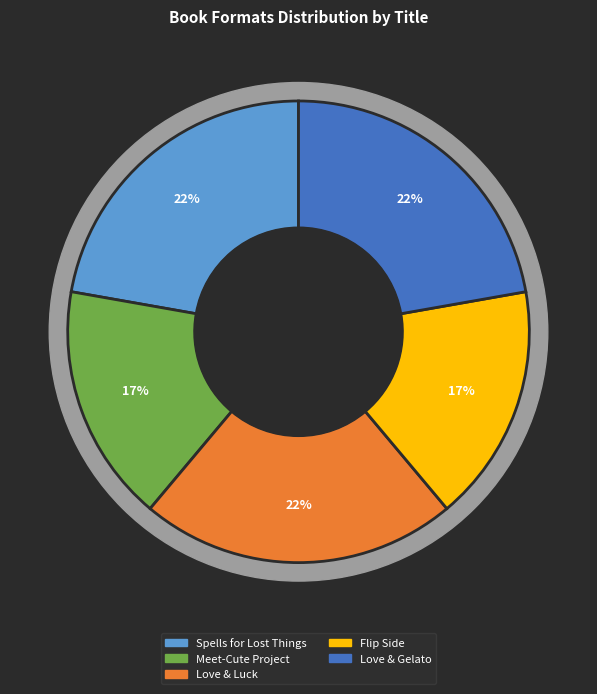

Is it true that Meet-Cute Project is 5% of the pie?

False